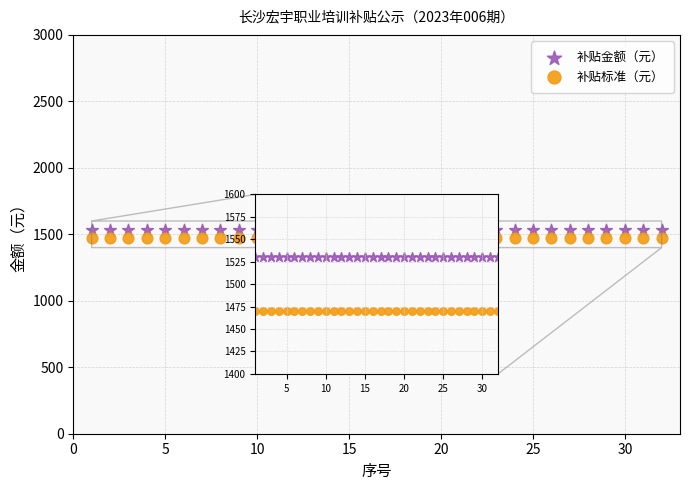

Which series contains the highest Y value?

补贴金额（元）